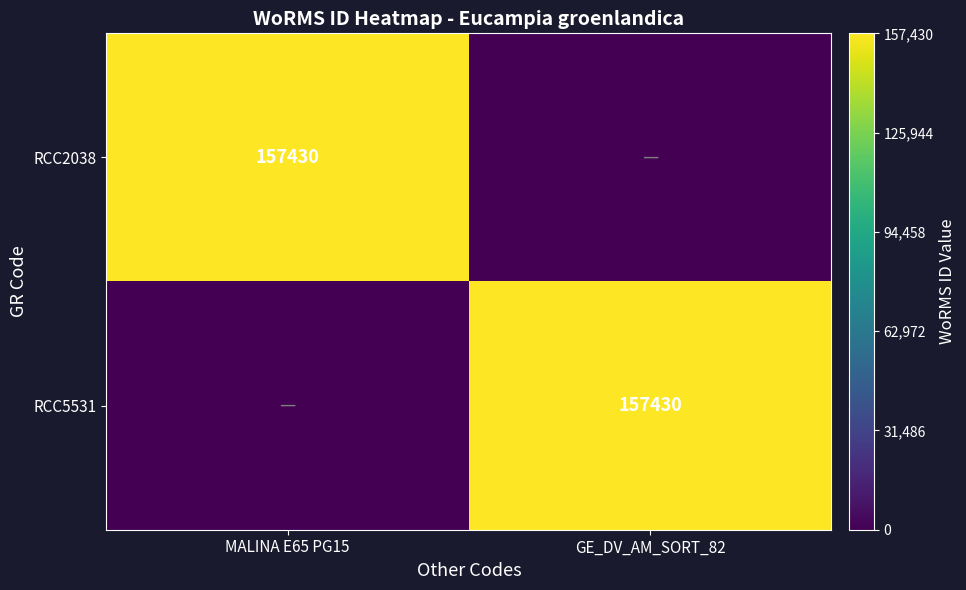

Is it true that RCC2038 equals 64398 at MALINA E65 PG15?

False